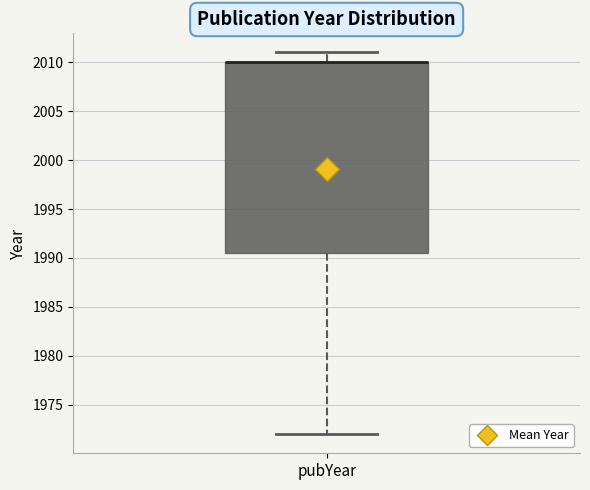

Where does the lower whisker of the box for pubYear end on the y-axis? The values are not printed on the chart, so give them approximately, as read against the axis.

1972.0